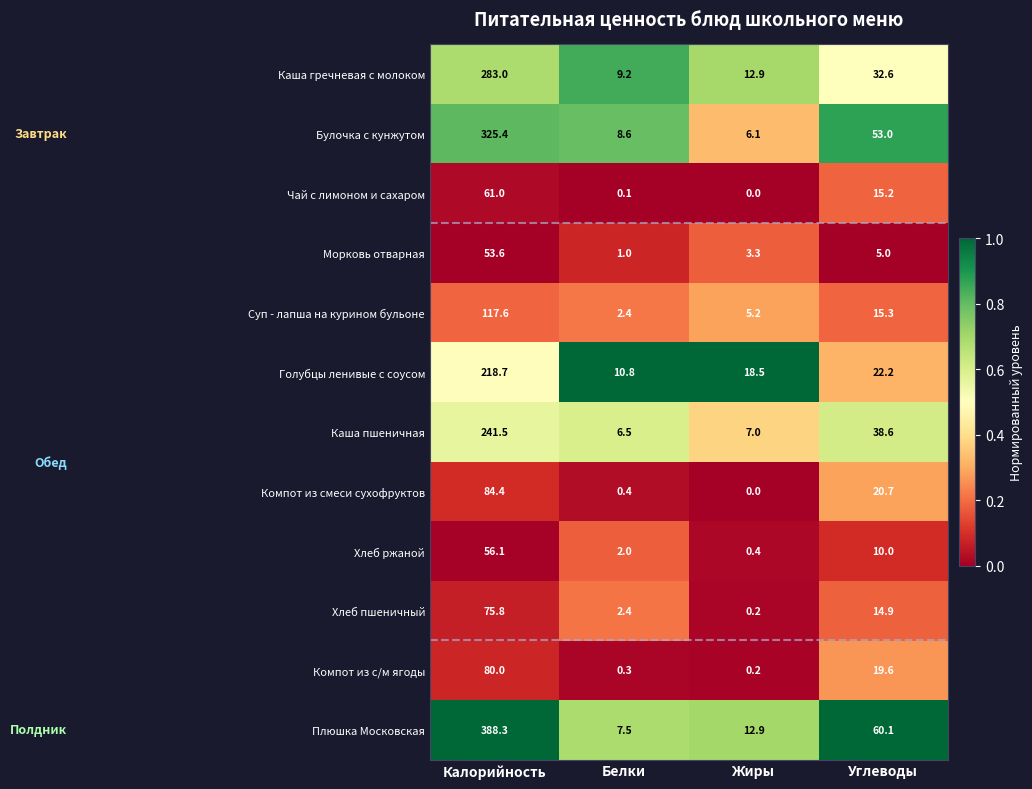

Between Калорийность and Белки, which series saw the biggest shift?

Плюшка Московская